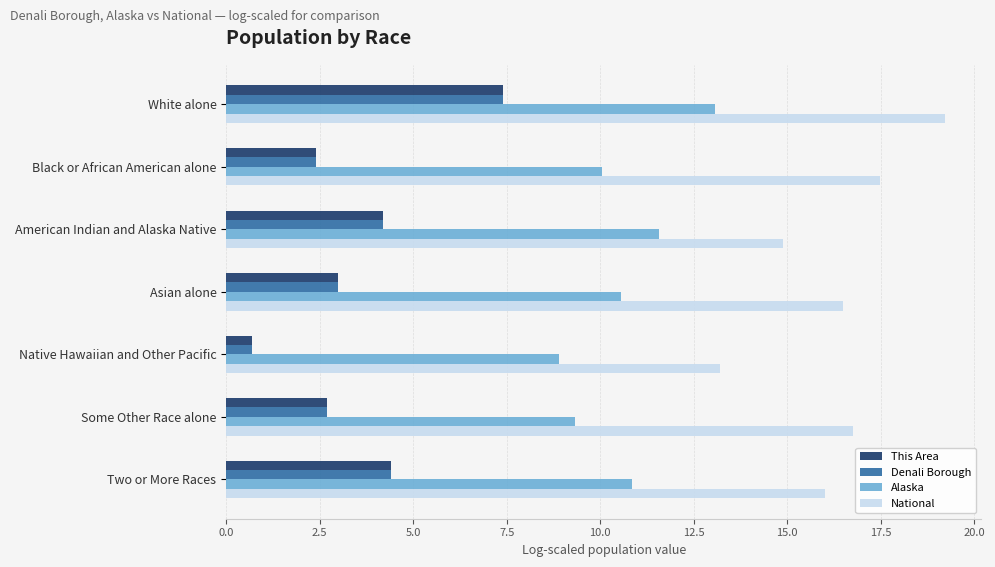

Count the number of data series in this chart.

4